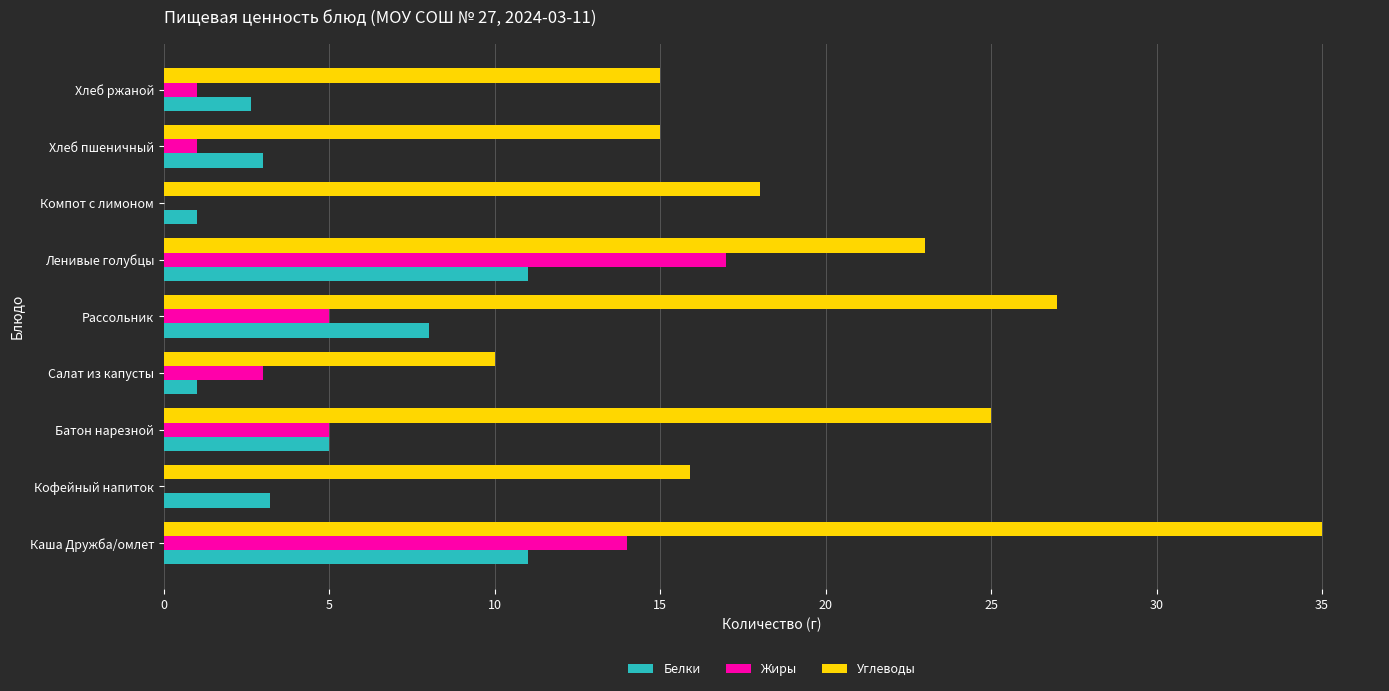

Between Каша Дружба/омлет and Салат из капусты, which series saw the biggest shift?

Углеводы